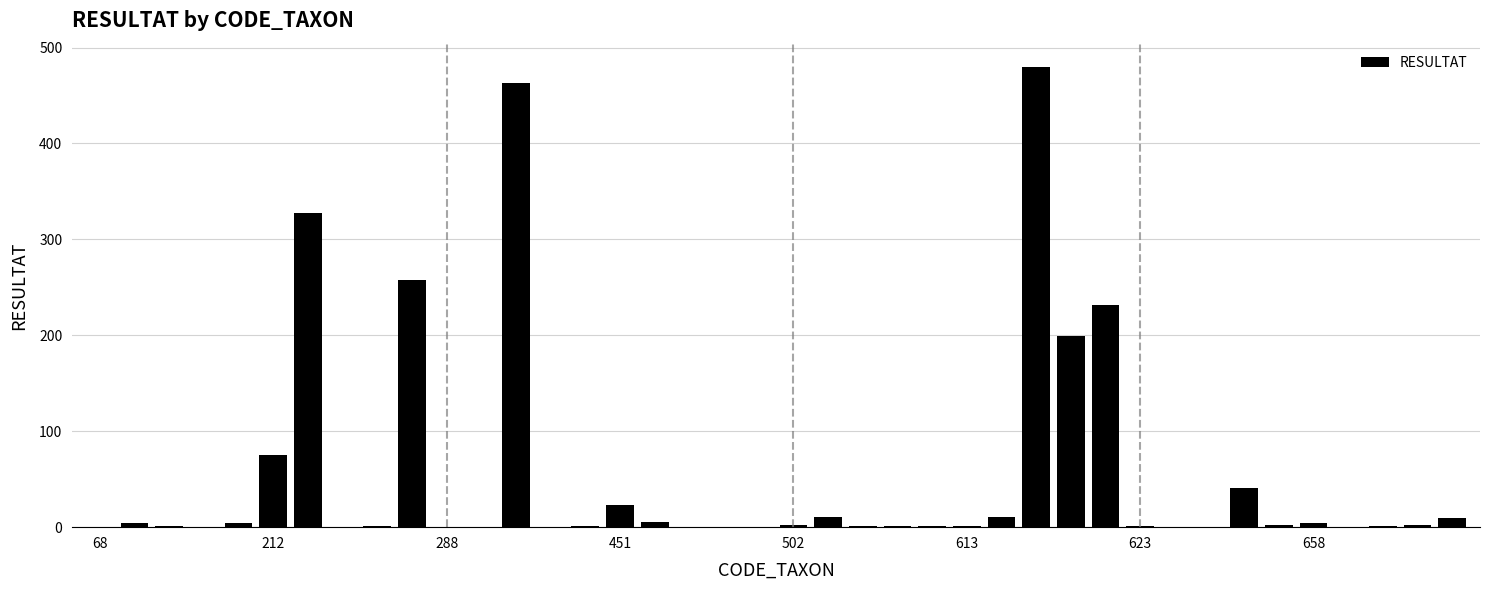

Count the number of categories in the chart.

40